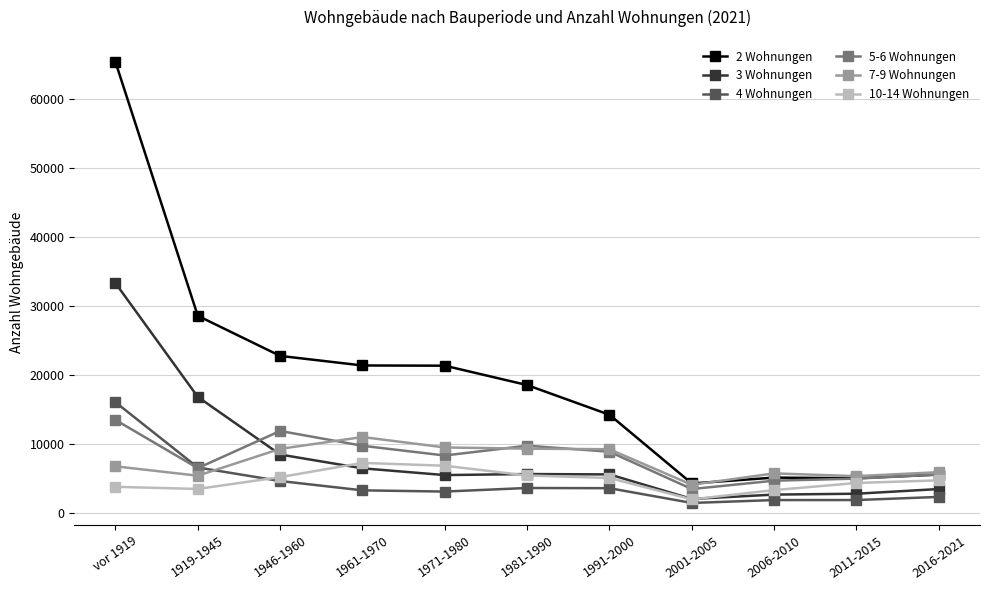

After their last crossing, which series has the higher values: 3 Wohnungen or 7-9 Wohnungen?

7-9 Wohnungen